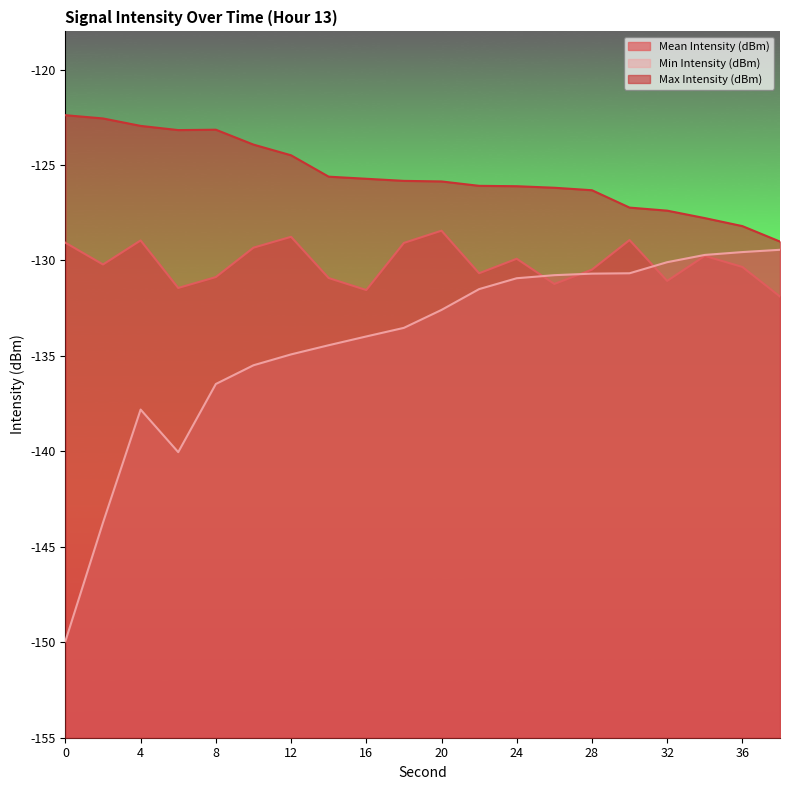

Reading right to left, extract all data points from this chart.

Mean Intensity (dBm): -131.9	-130.3	-129.8	-131.1	-128.9	-130.5	-131.2	-129.9	-130.7	-128.4	-129.1	-131.6	-130.9	-128.8	-129.3	-130.9	-131.4	-128.9	-130.2	-129.1
Min Intensity (dBm): -129.4	-129.6	-129.7	-130.1	-130.7	-130.7	-130.8	-130.9	-131.5	-132.6	-133.5	-134.0	-134.4	-134.9	-135.5	-136.5	-140.0	-137.8	-143.7	-149.9
Max Intensity (dBm): -129.0	-128.2	-127.8	-127.4	-127.2	-126.3	-126.2	-126.1	-126.1	-125.9	-125.8	-125.7	-125.6	-124.5	-123.9	-123.2	-123.2	-123.0	-122.6	-122.4